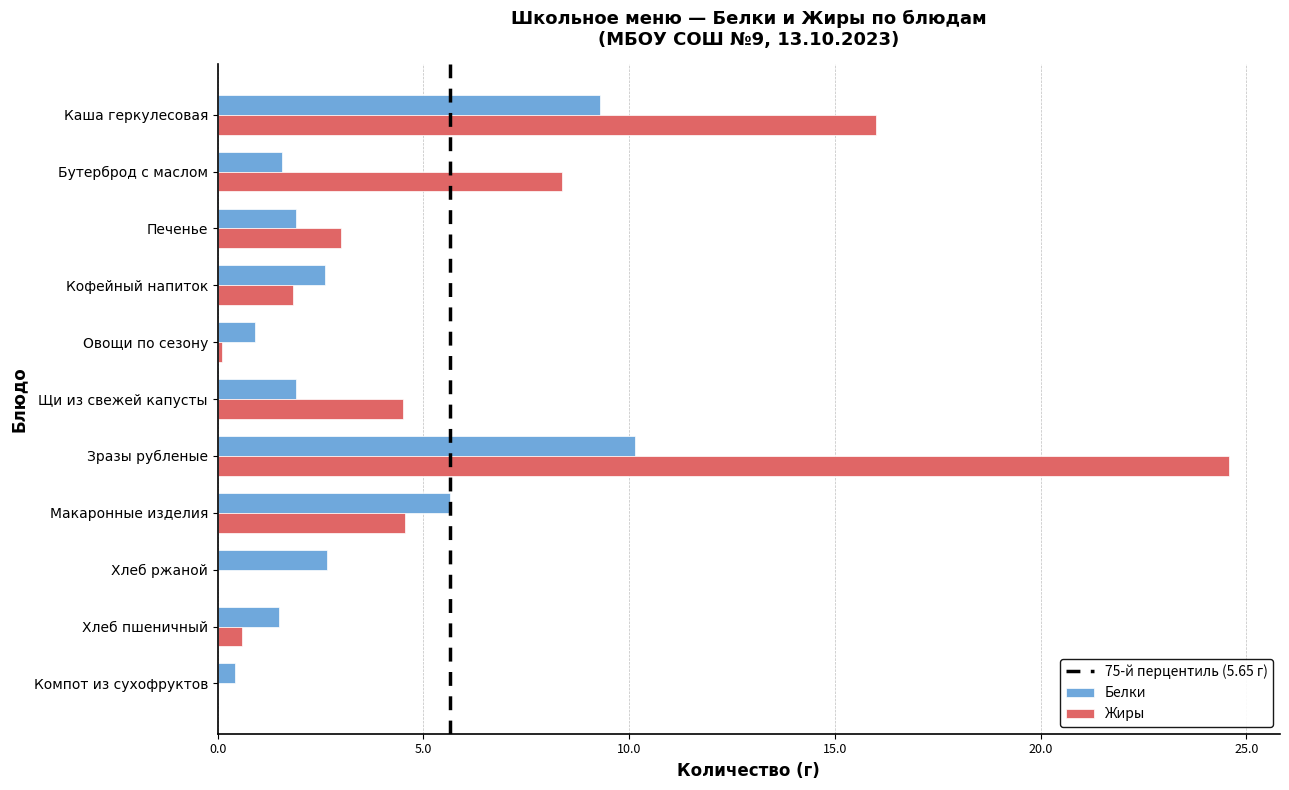

Is it true that Жиры equals 1.8 at Кофейный напиток?

True